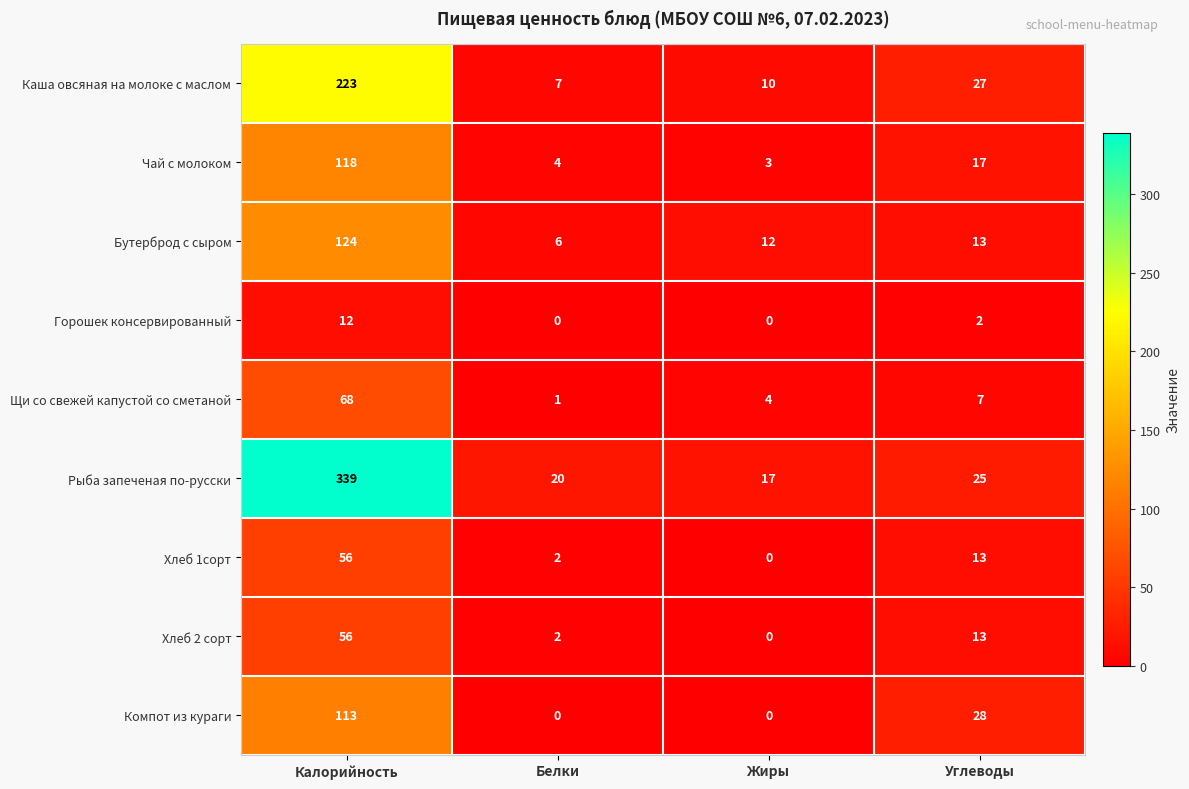

The Щи со свежей капустой со сметаной series shows 0 at Белки. True or false?

False